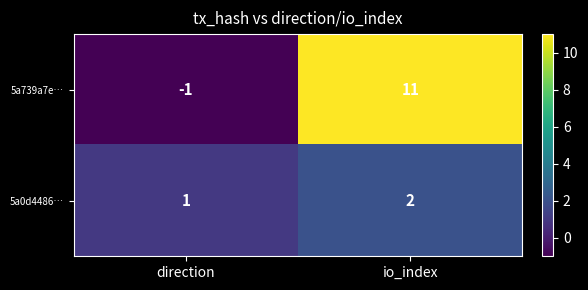

At how many categories does at least one series exceed 4?

1